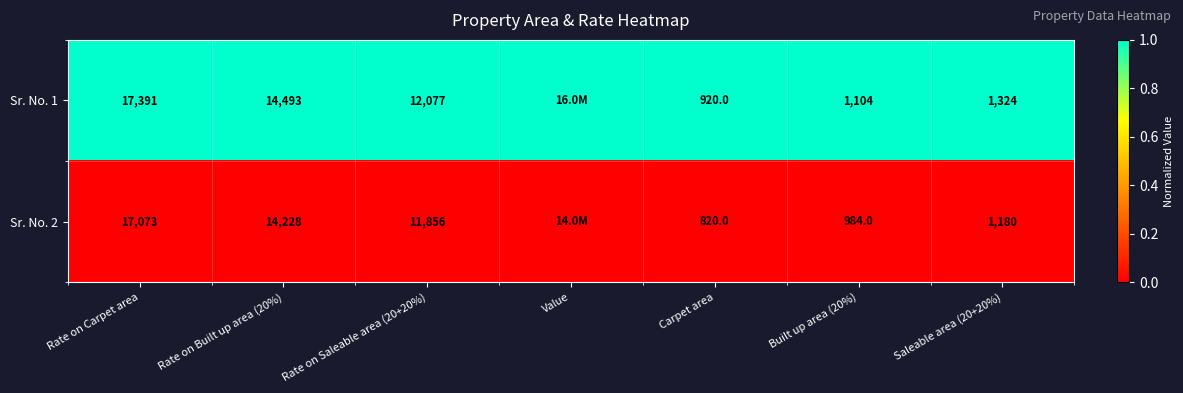

At Rate on Saleable area (20+20%), list the series in order from smallest to largest.

Sr. No. 2, Sr. No. 1